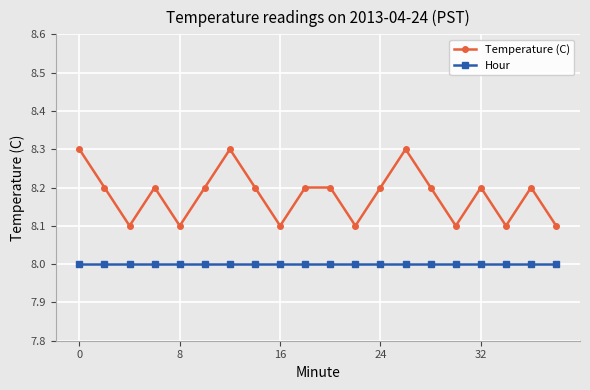

What is the minimum value for Hour?

8.0